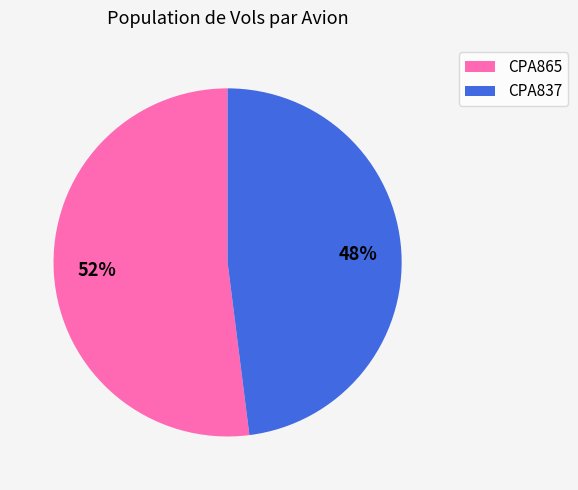

Is the sum of CPA837 and CPA865 greater than half?

Yes